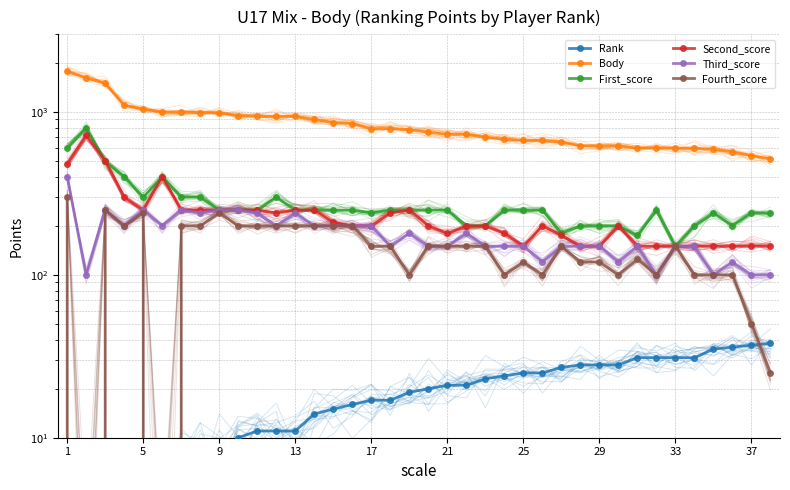

Which series has the largest range (max minus min)?

Body